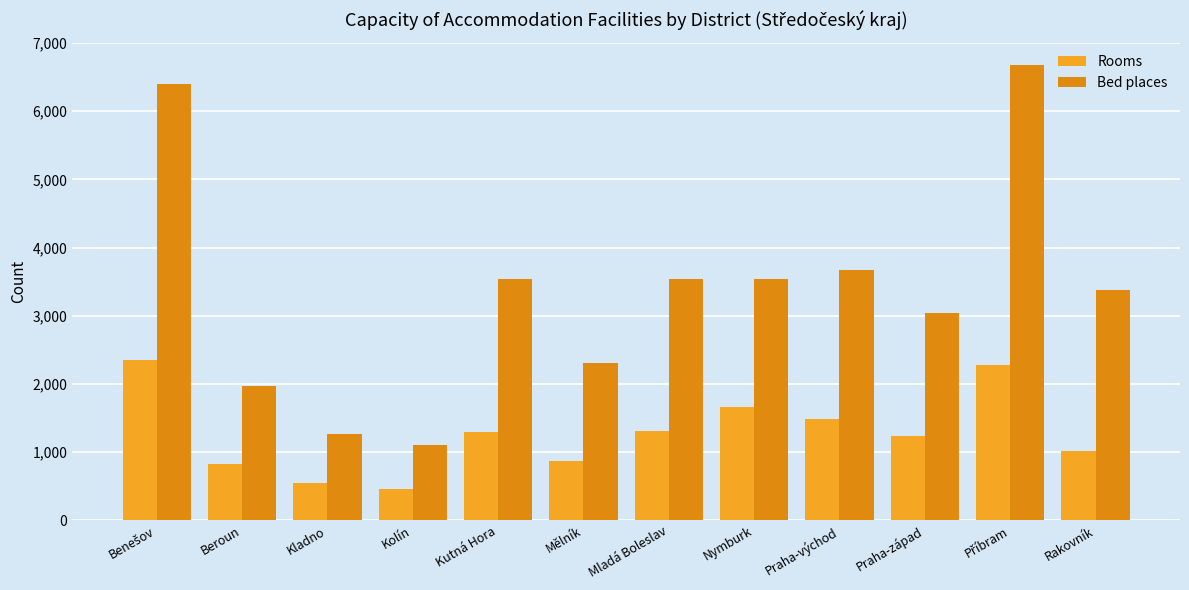

What is the maximum value for Rooms?

2347